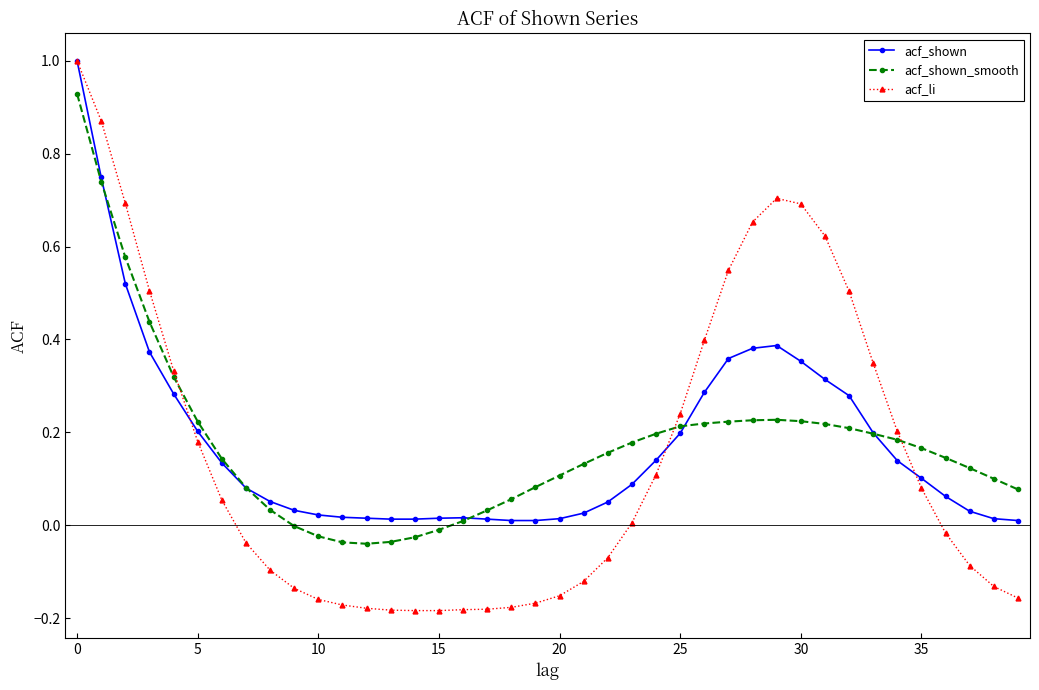

Which series has the widest spread of values?

acf_li